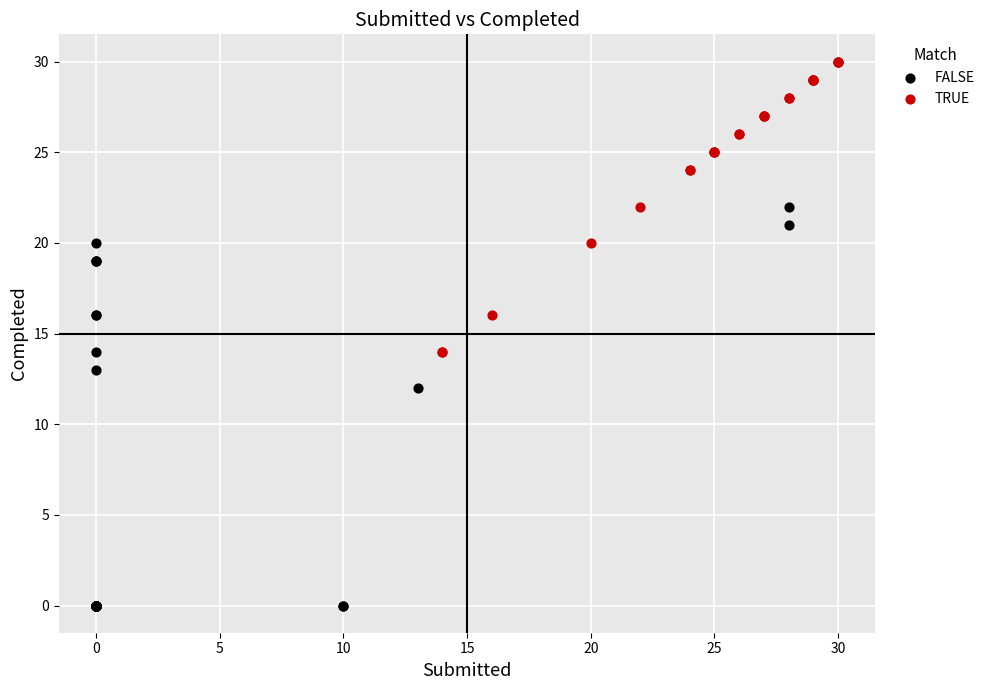

Which series reaches the maximum Y coordinate?

TRUE